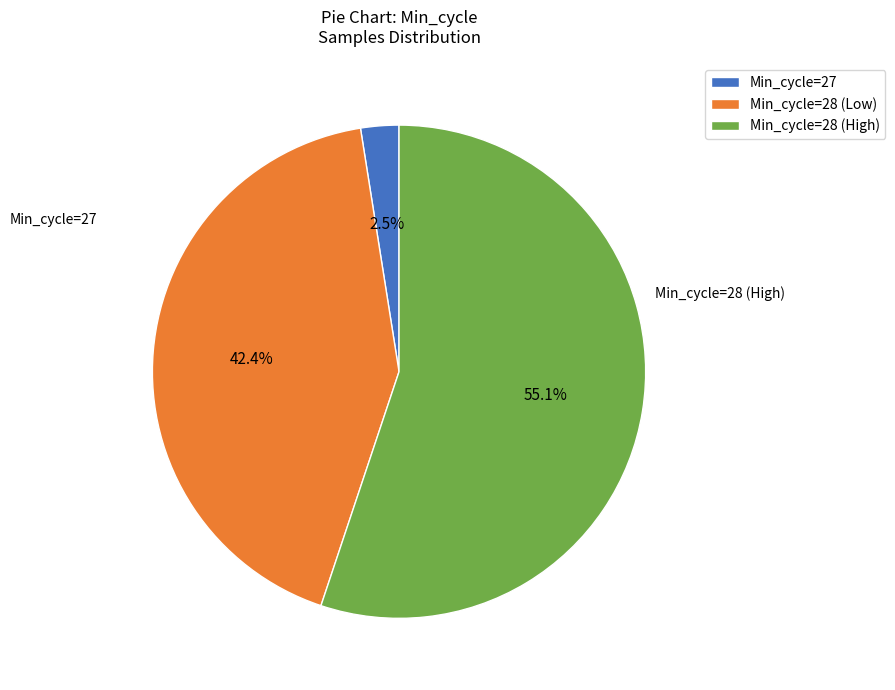

Which category accounts for the majority?

Min_cycle=28 (High)